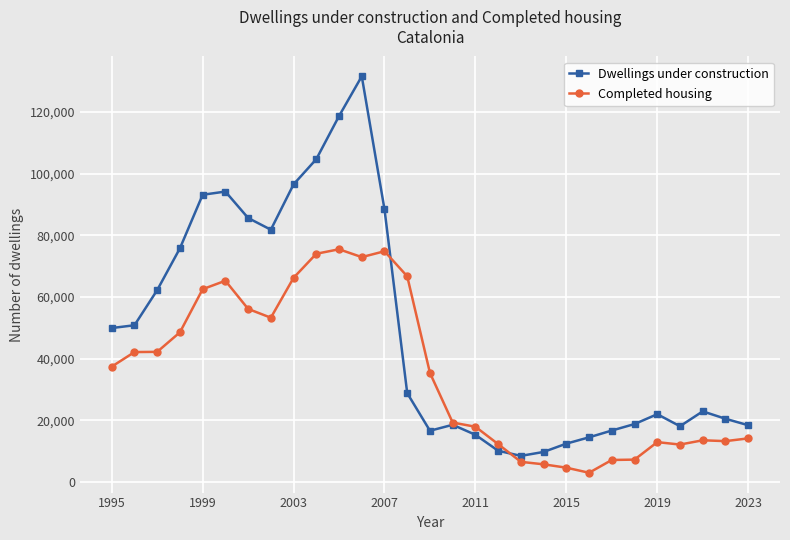

Which series has the largest range (max minus min)?

Dwellings under construction